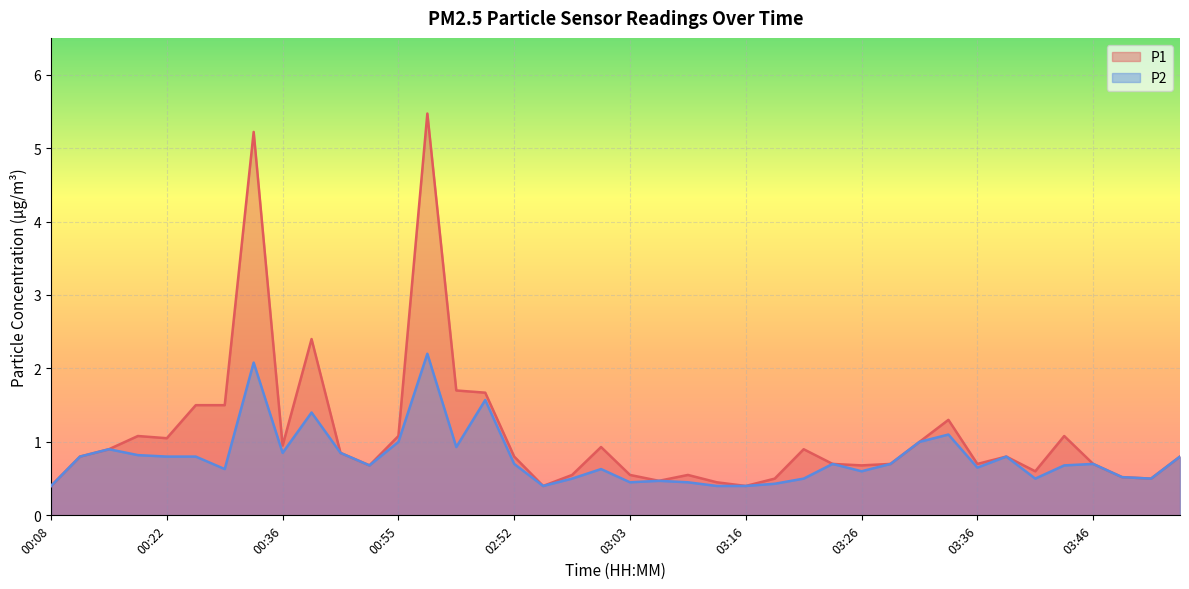

True or false: P2 has a value of 0.5 at 03:05.

True